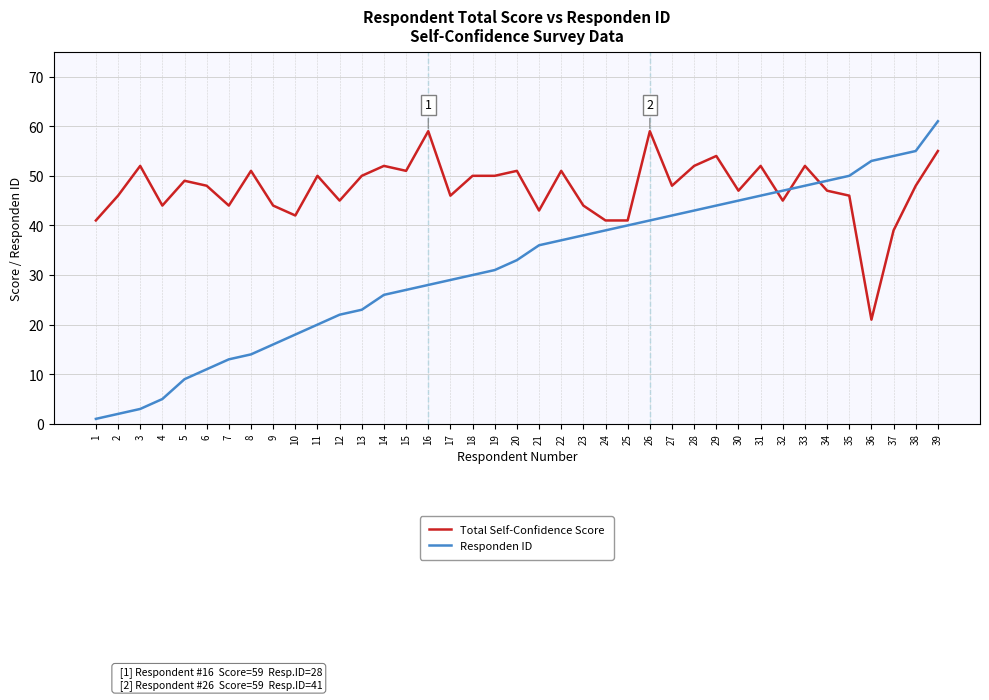

True or false: Responden ID and Total Self-Confidence Score cross at least once.

True